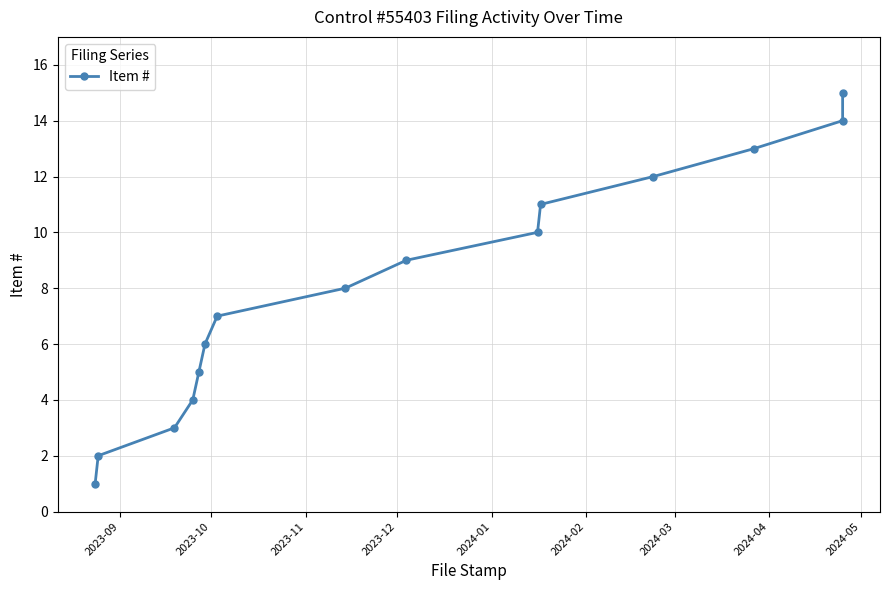

What is the change in value from 2023-10 to 2023-11?

+1